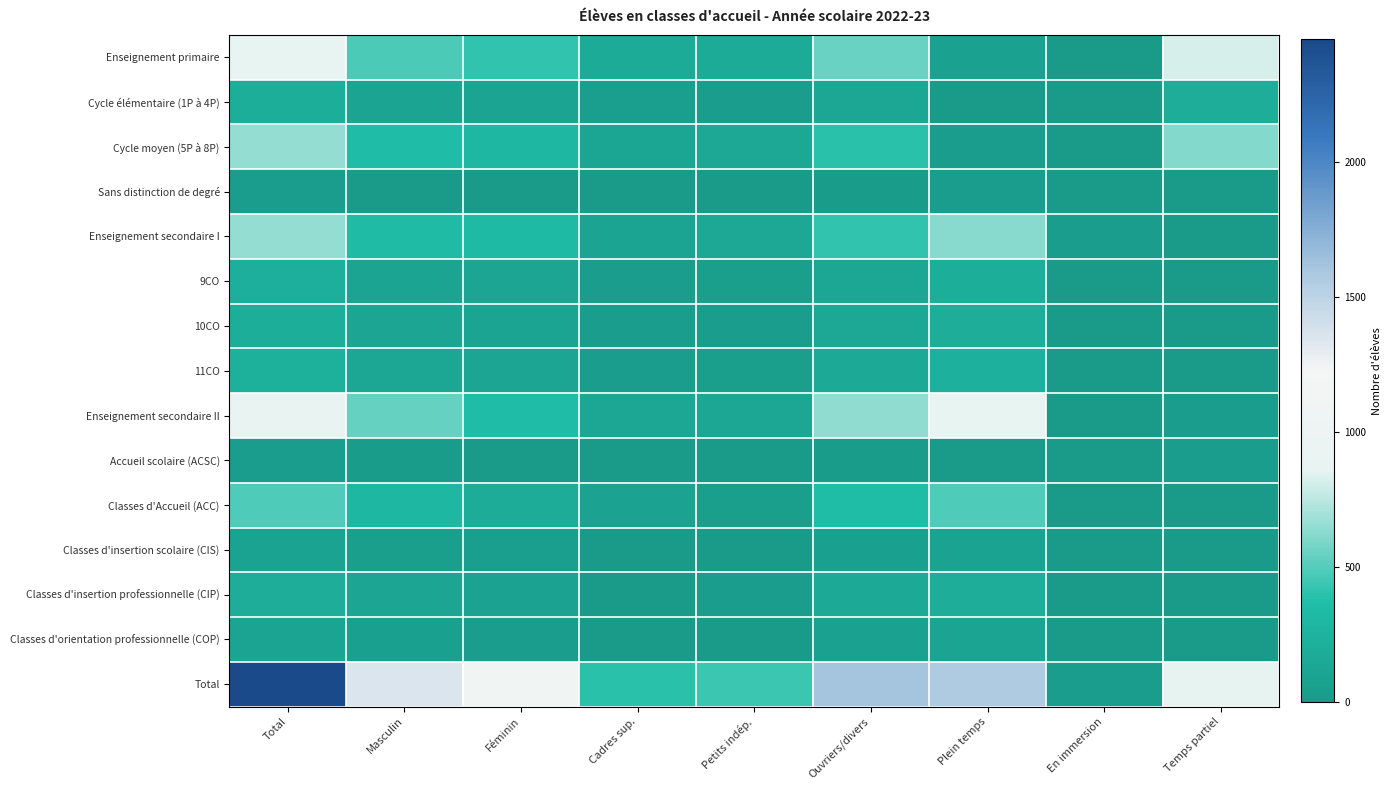

Which series has the largest total across all categories?

Total